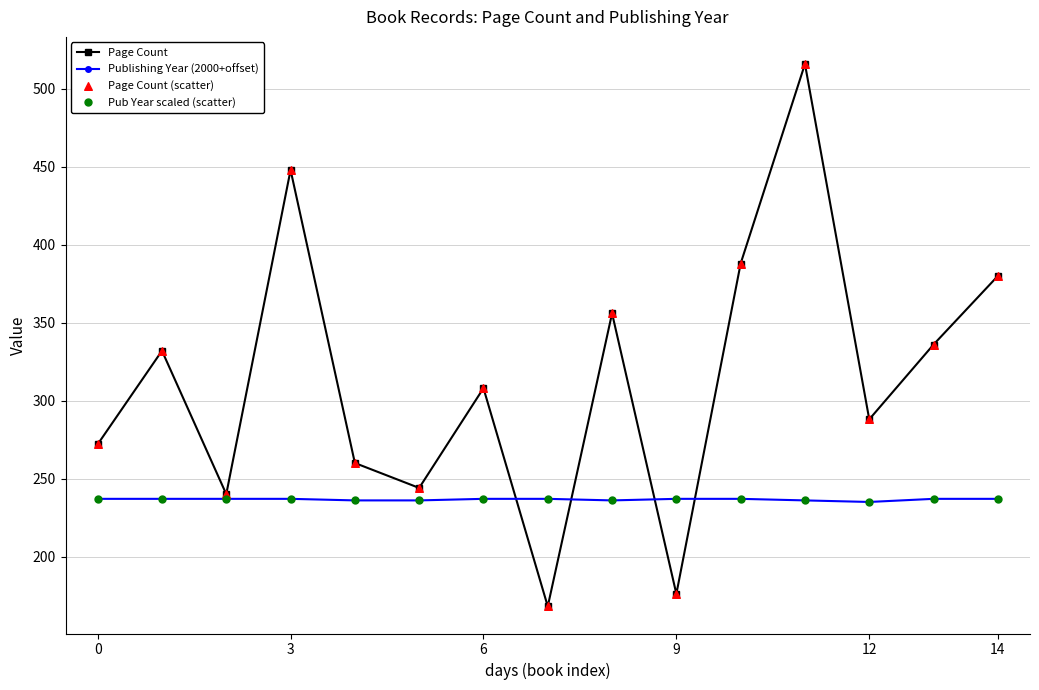

Which series has the largest range (max minus min)?

Page Count